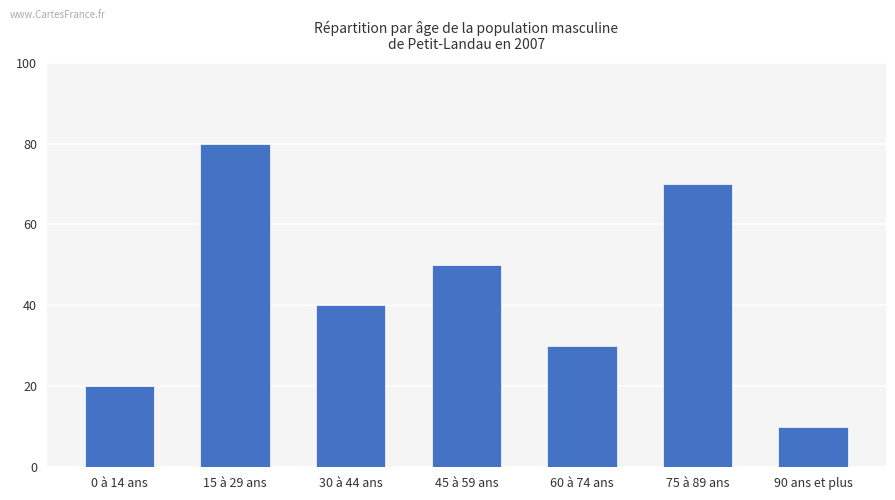

What is the difference between the second highest and minimum values?

60